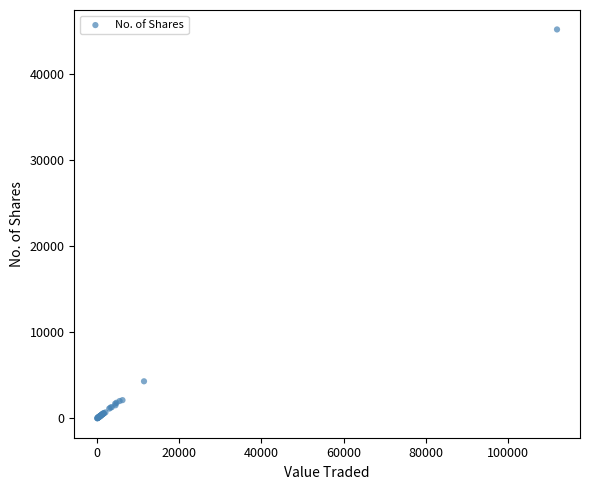

What Y value in the scatter plot is closest to 22583?

4303